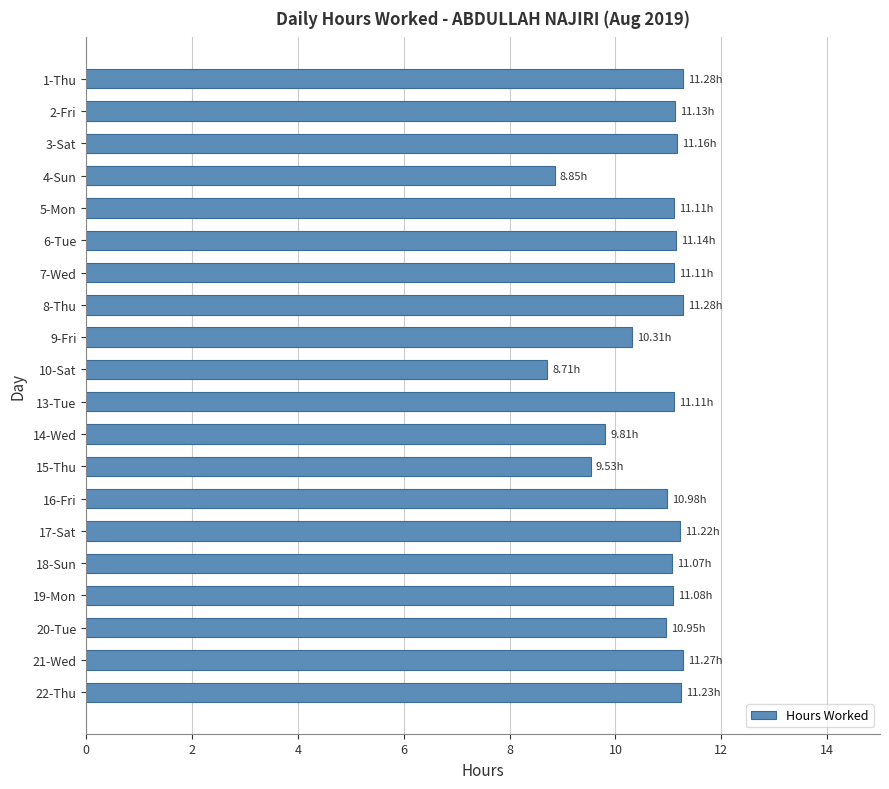

How many bars are there in total?

20